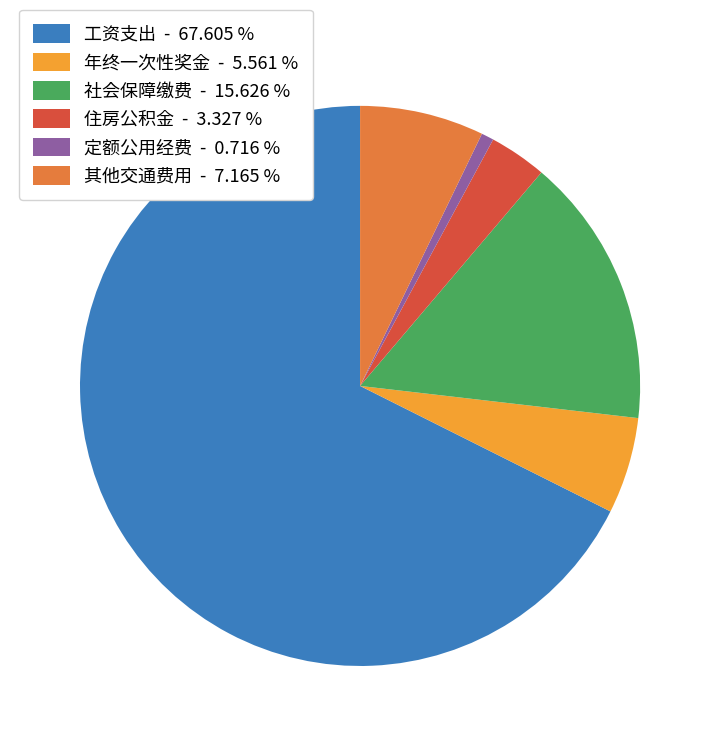

How many slices are in this pie chart?

6